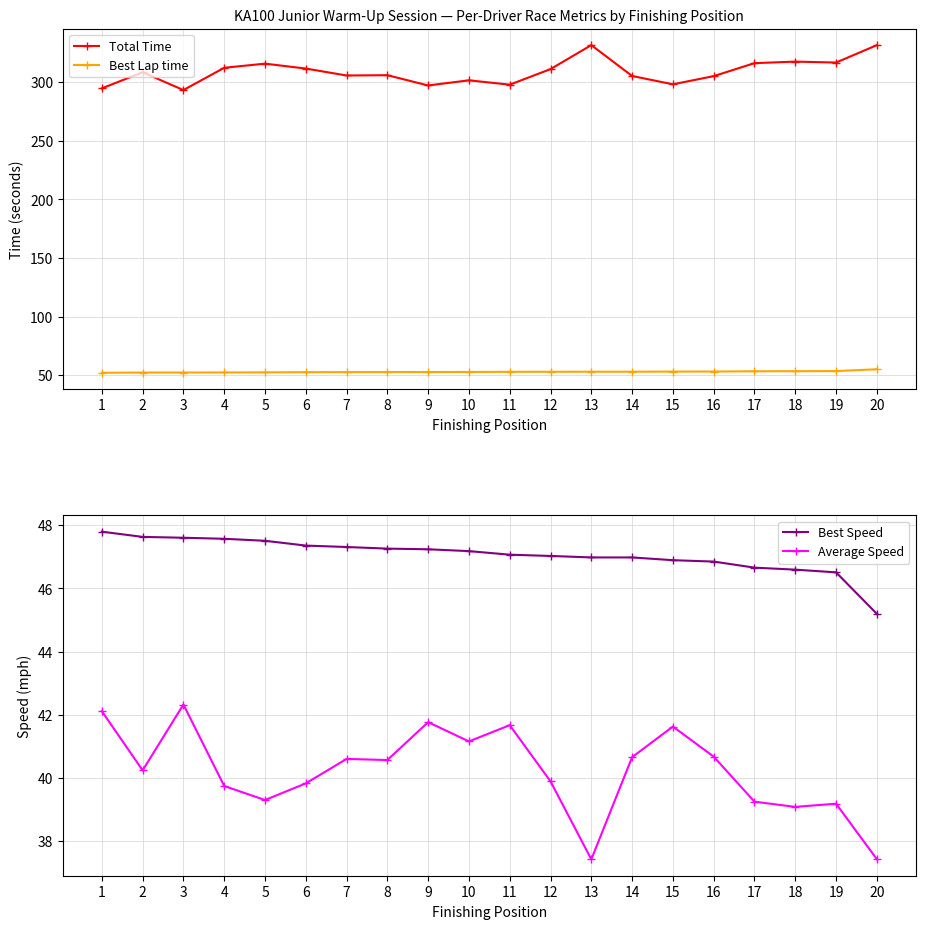

What is the value of the Total Time point at the 14th from the left?

305.4